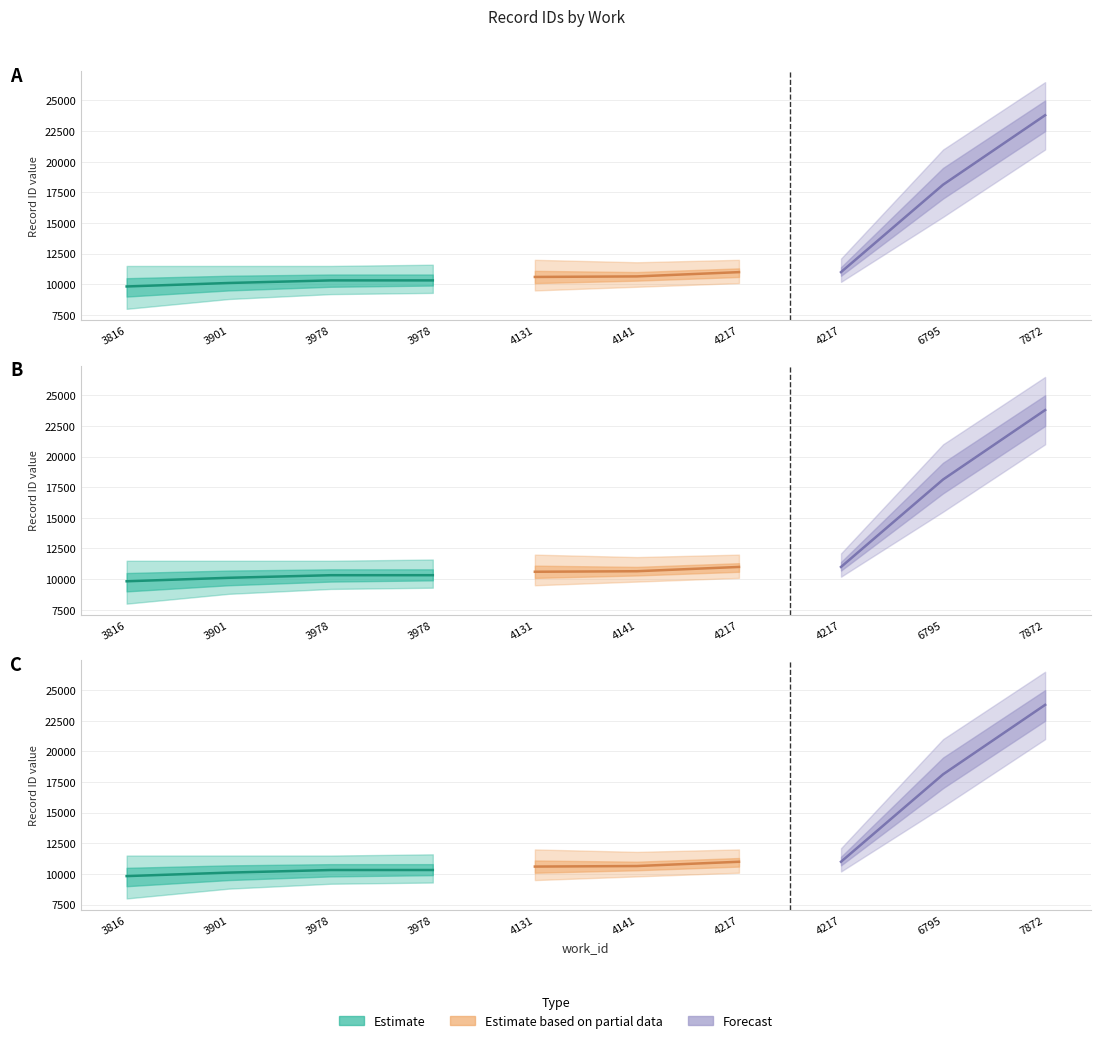

Read the value at 4141.

10646